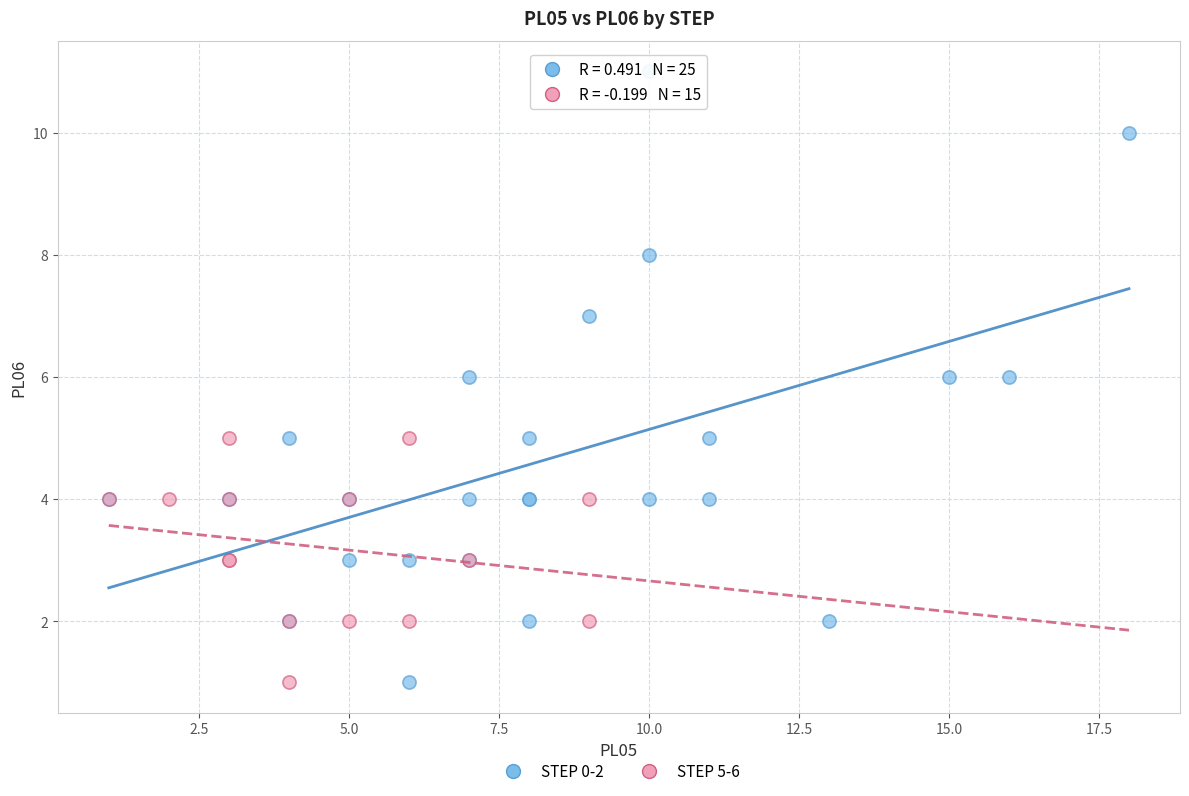

Which series contains the highest Y value?

STEP 0-2